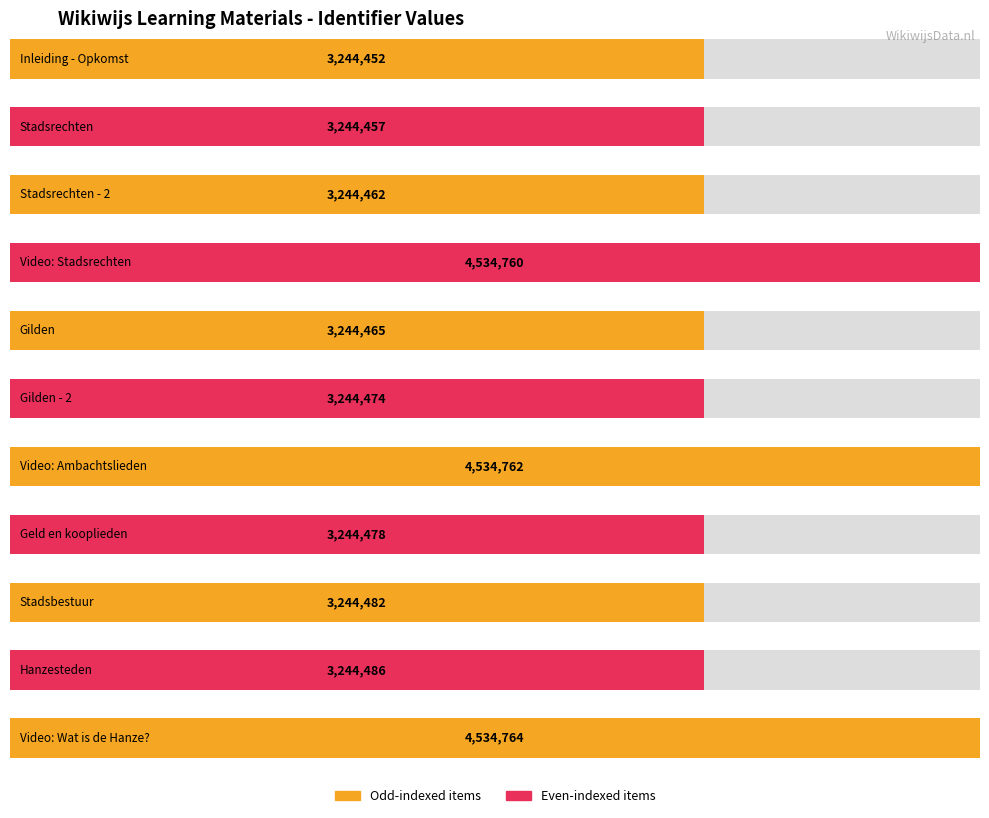

The value at Gilden is 1816335. True or false?

False